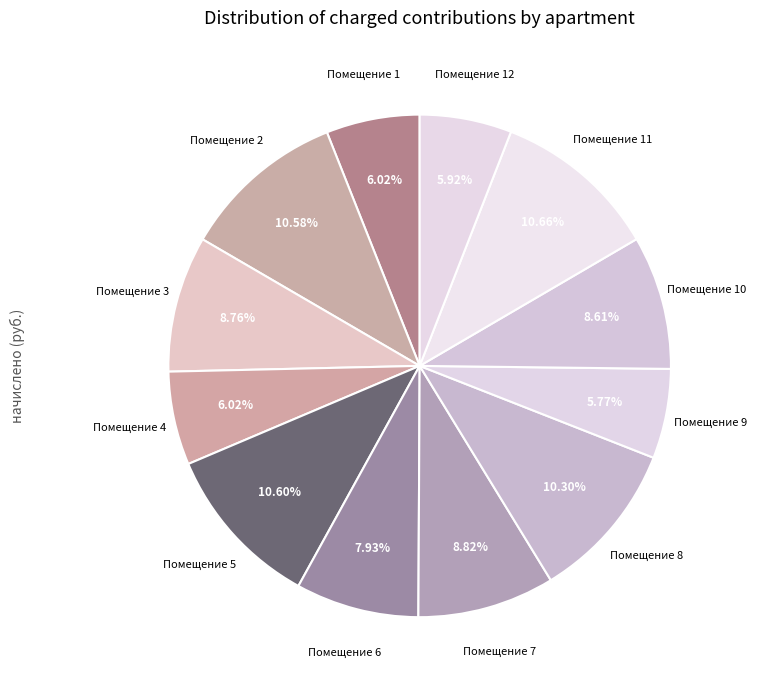

Is there a majority slice in this chart?

No